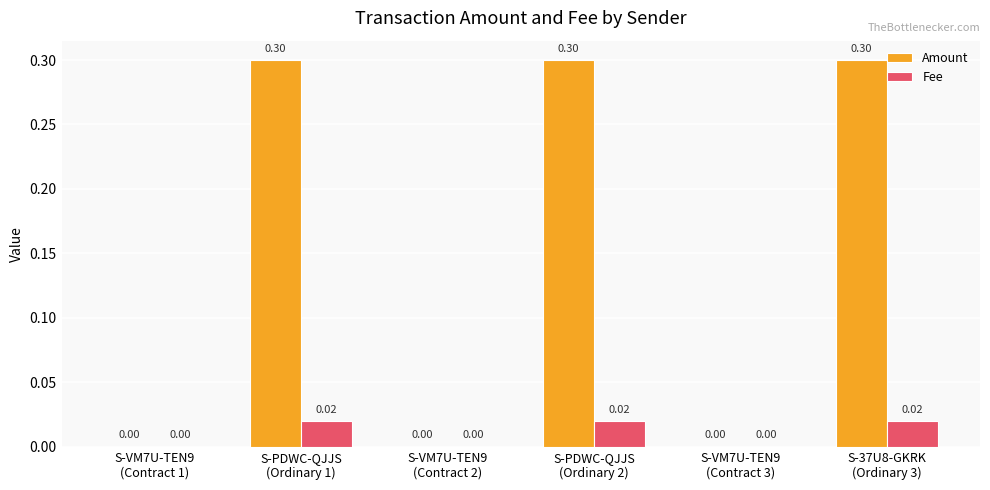

Which series has the largest total across all categories?

Amount